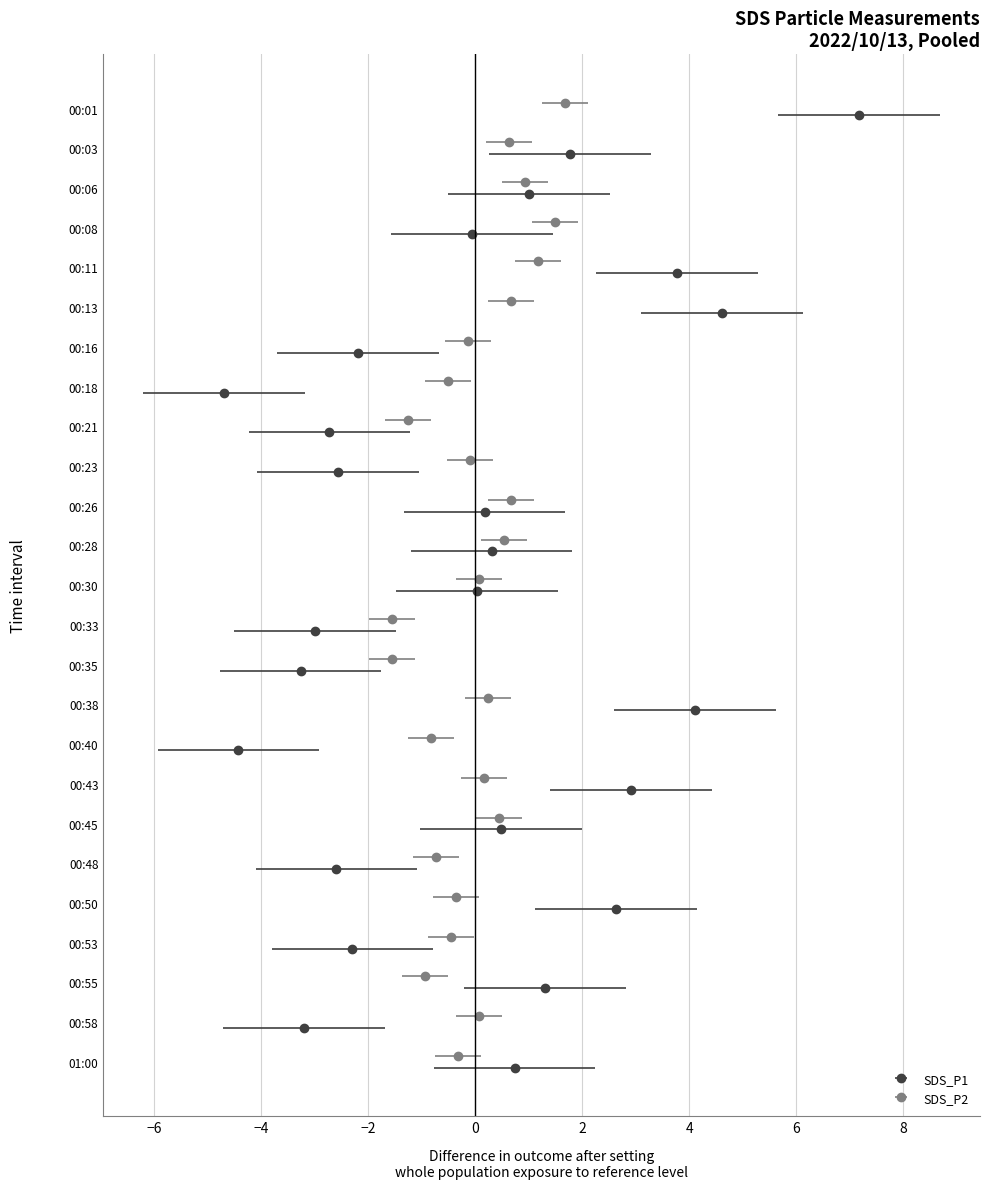

At which category is the sum across all series the highest?

00:01